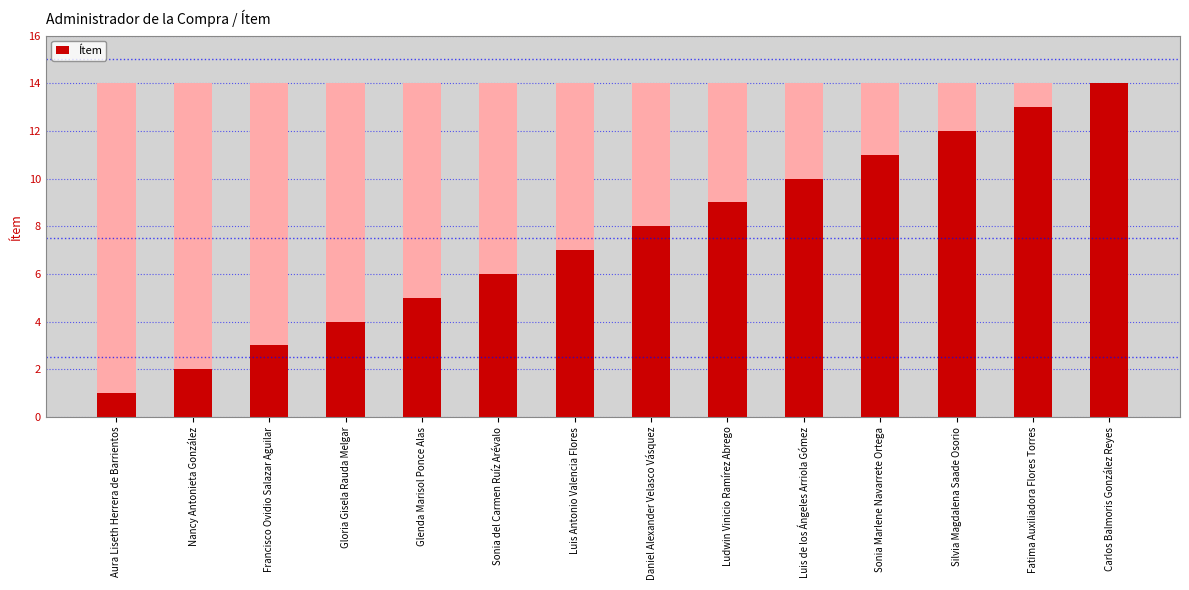

Which label corresponds to the largest value in the chart?

Carlos Balmoris González Reyes